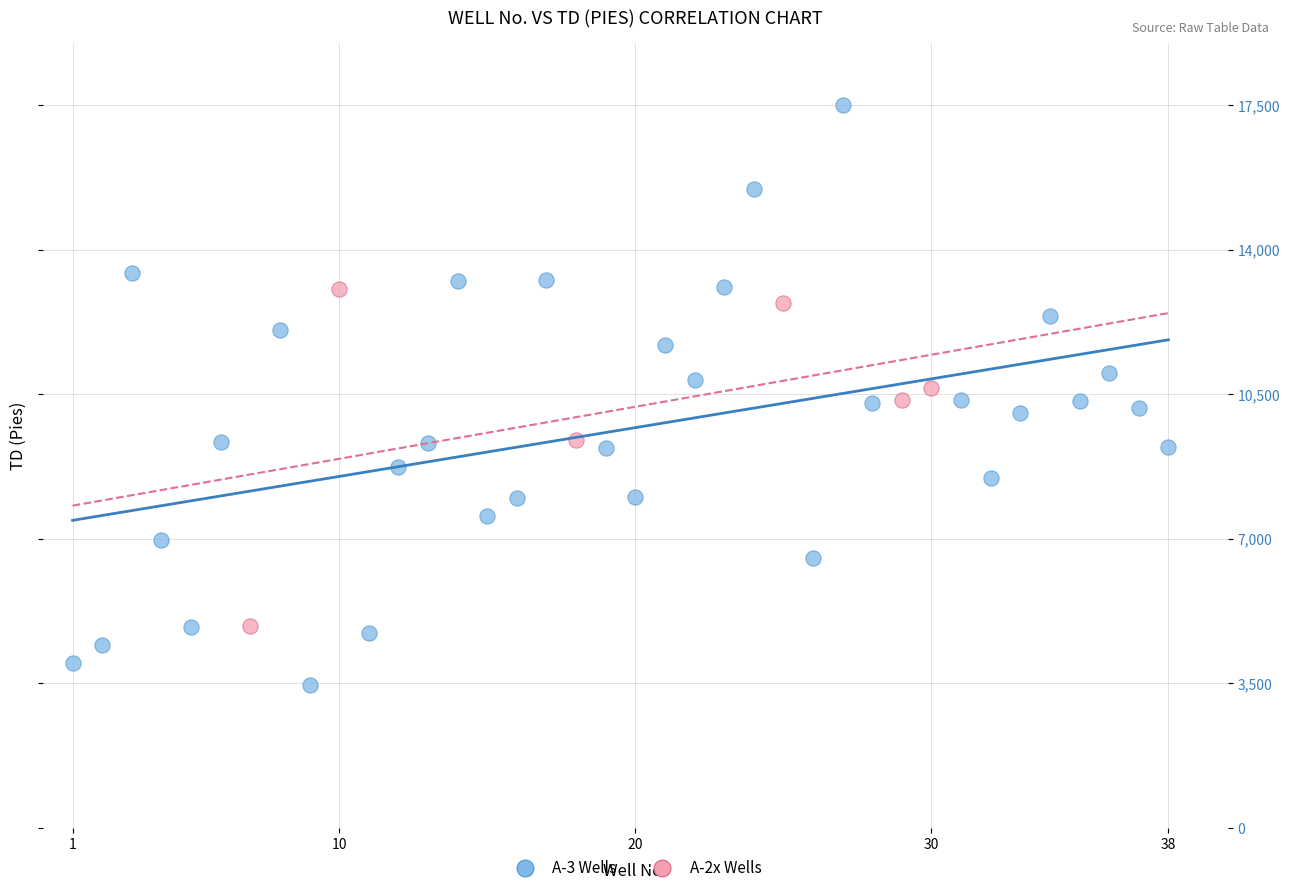

Which series contains the highest Y value?

A-3 Wells